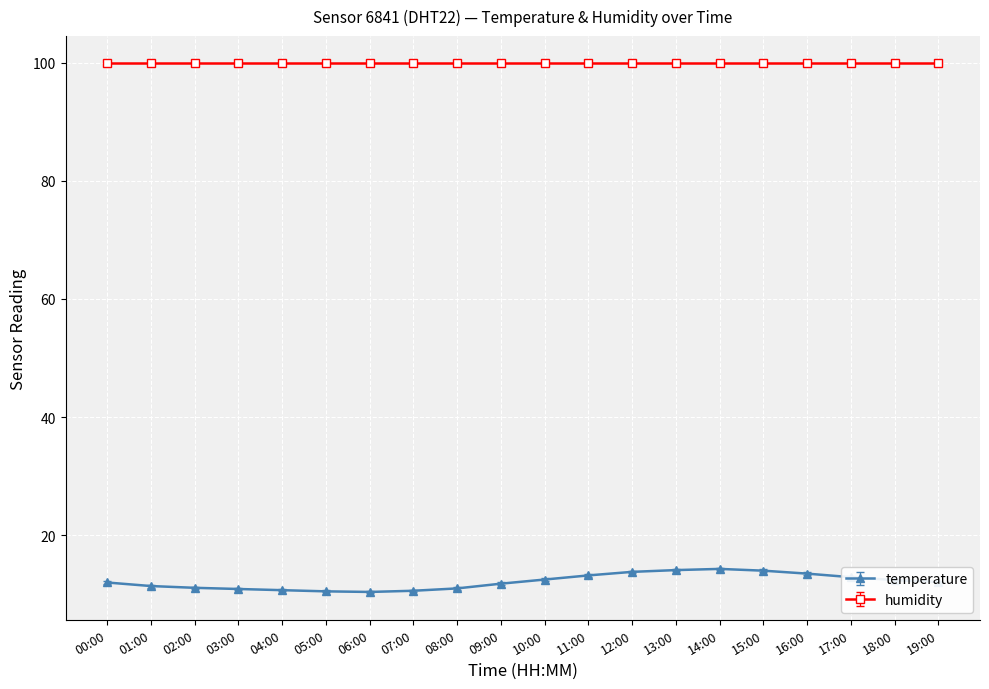

What is the difference between the highest and lowest values at 03:00?

89.0